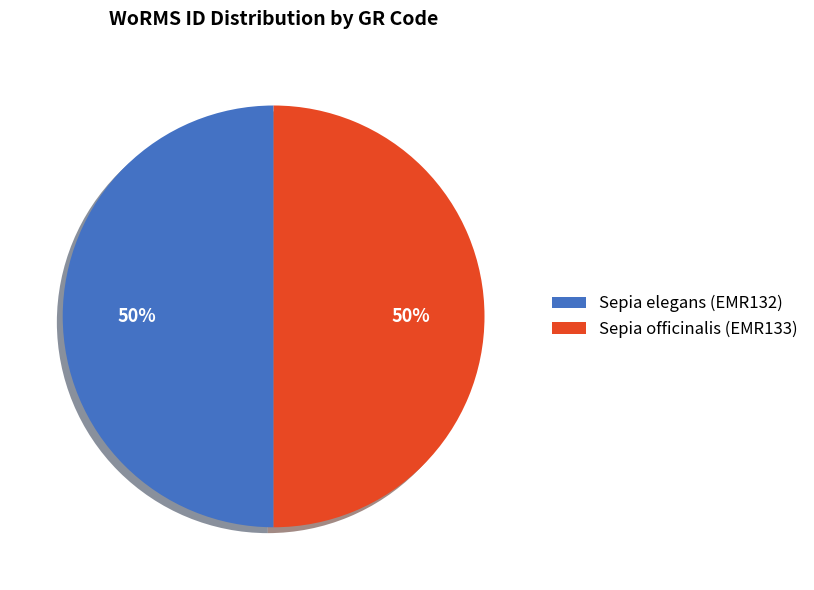

To the nearest percent, what is the average slice percentage?

50%